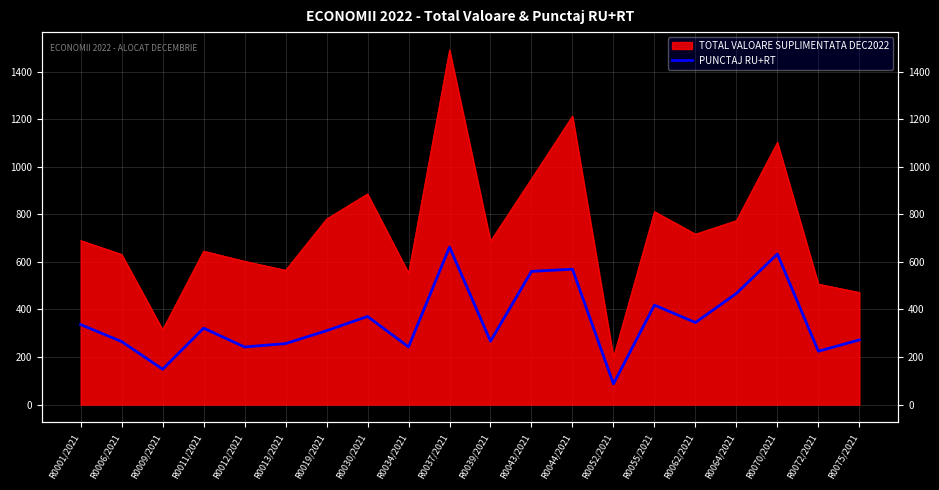

How many lines are shown in the chart?

1